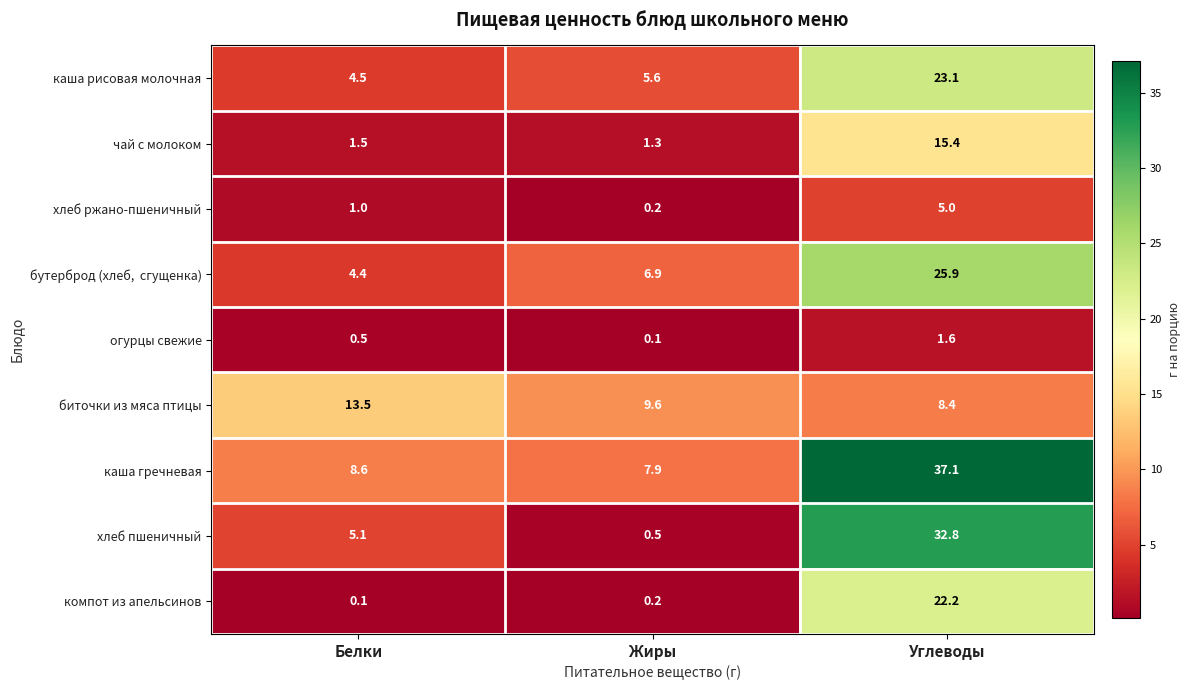

Read the каша гречневая value at Жиры.

7.9